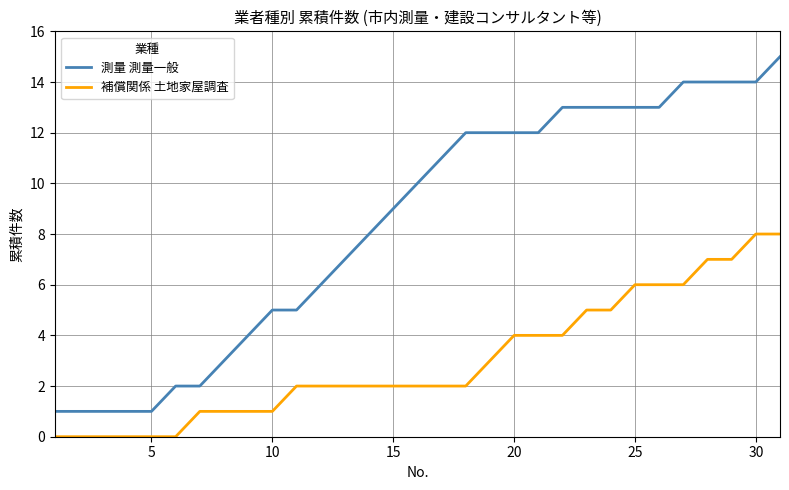

Is this an area chart (filled region under the line)?

No